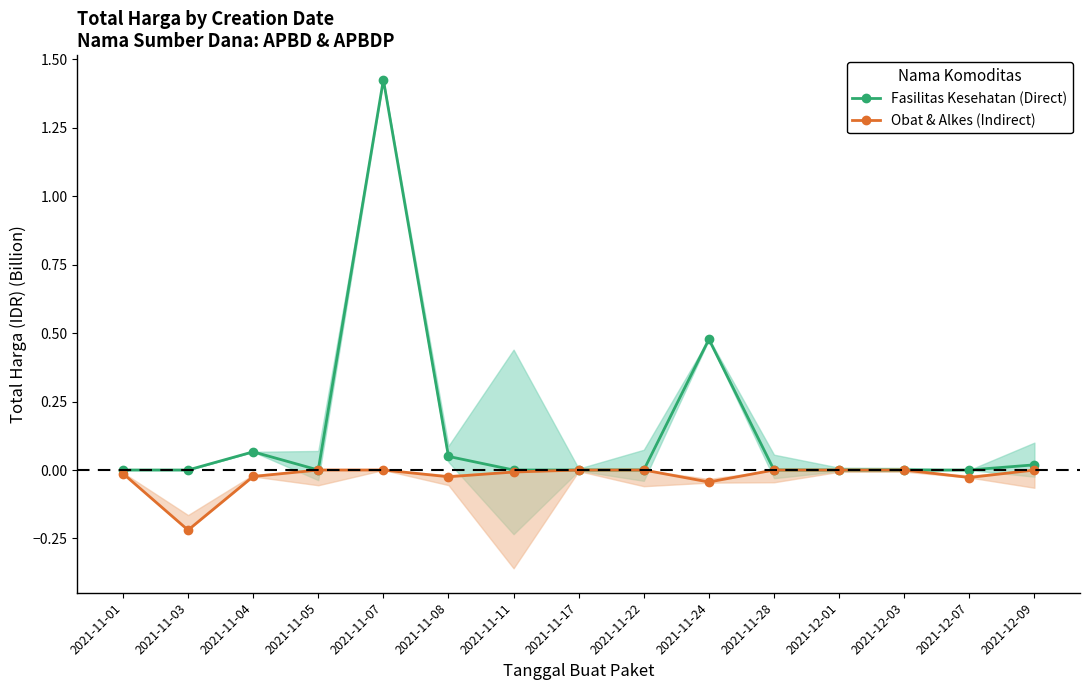

Which series has the largest total across all categories?

Fasilitas Kesehatan (Direct)